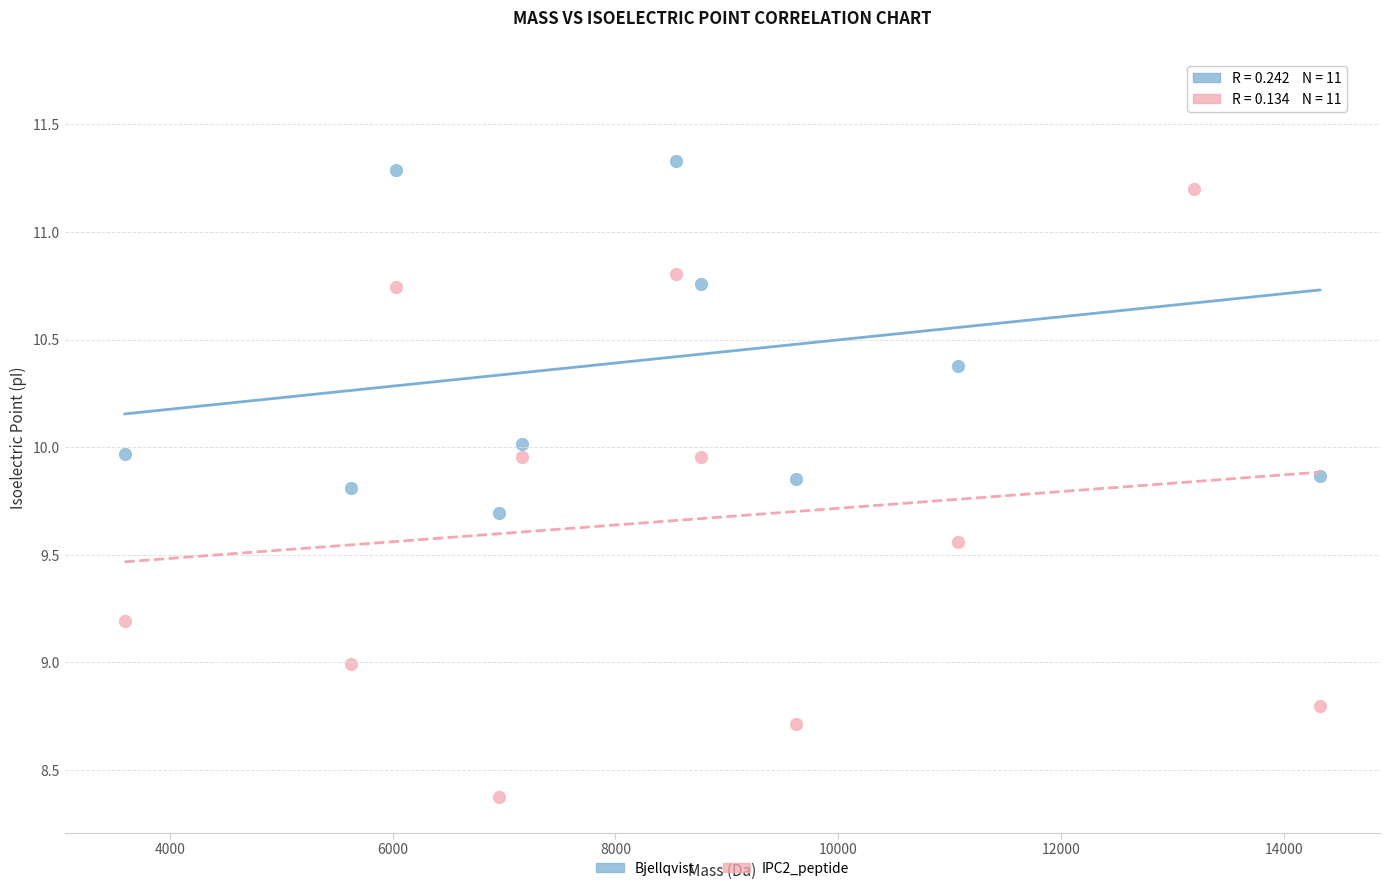

Across all data points, what is the range of X values (max minus min)?

10733.9